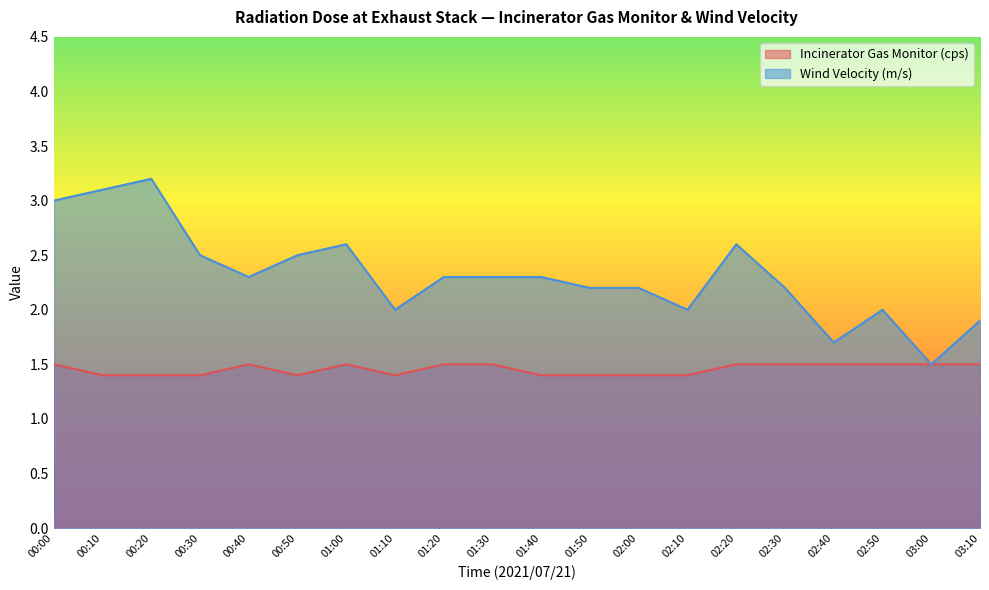

Reading right to left, extract all data points from this chart.

Incinerator Gas Monitor (cps): 1.5	1.5	1.5	1.5	1.5	1.5	1.4	1.4	1.4	1.4	1.5	1.5	1.4	1.5	1.4	1.5	1.4	1.4	1.4	1.5
Wind Velocity (m/s): 1.9	1.5	2.0	1.7	2.2	2.6	2.0	2.2	2.2	2.3	2.3	2.3	2.0	2.6	2.5	2.3	2.5	3.2	3.1	3.0